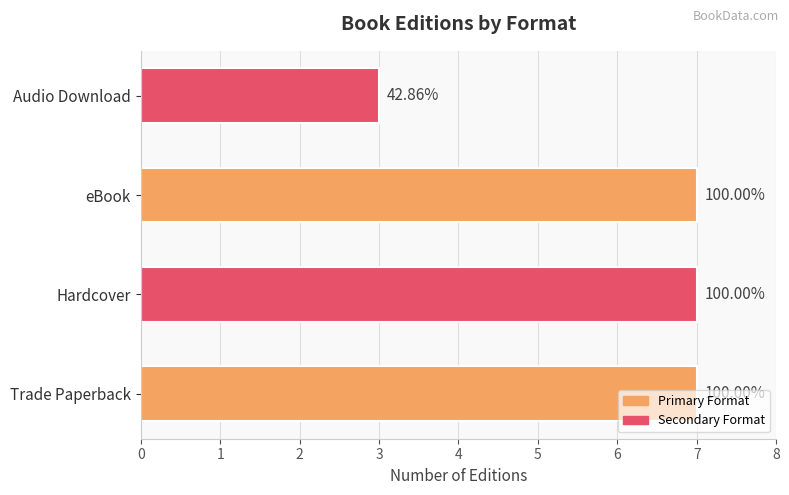

List the labels in order of value, largest first.

Trade Paperback, Hardcover, eBook, Audio Download